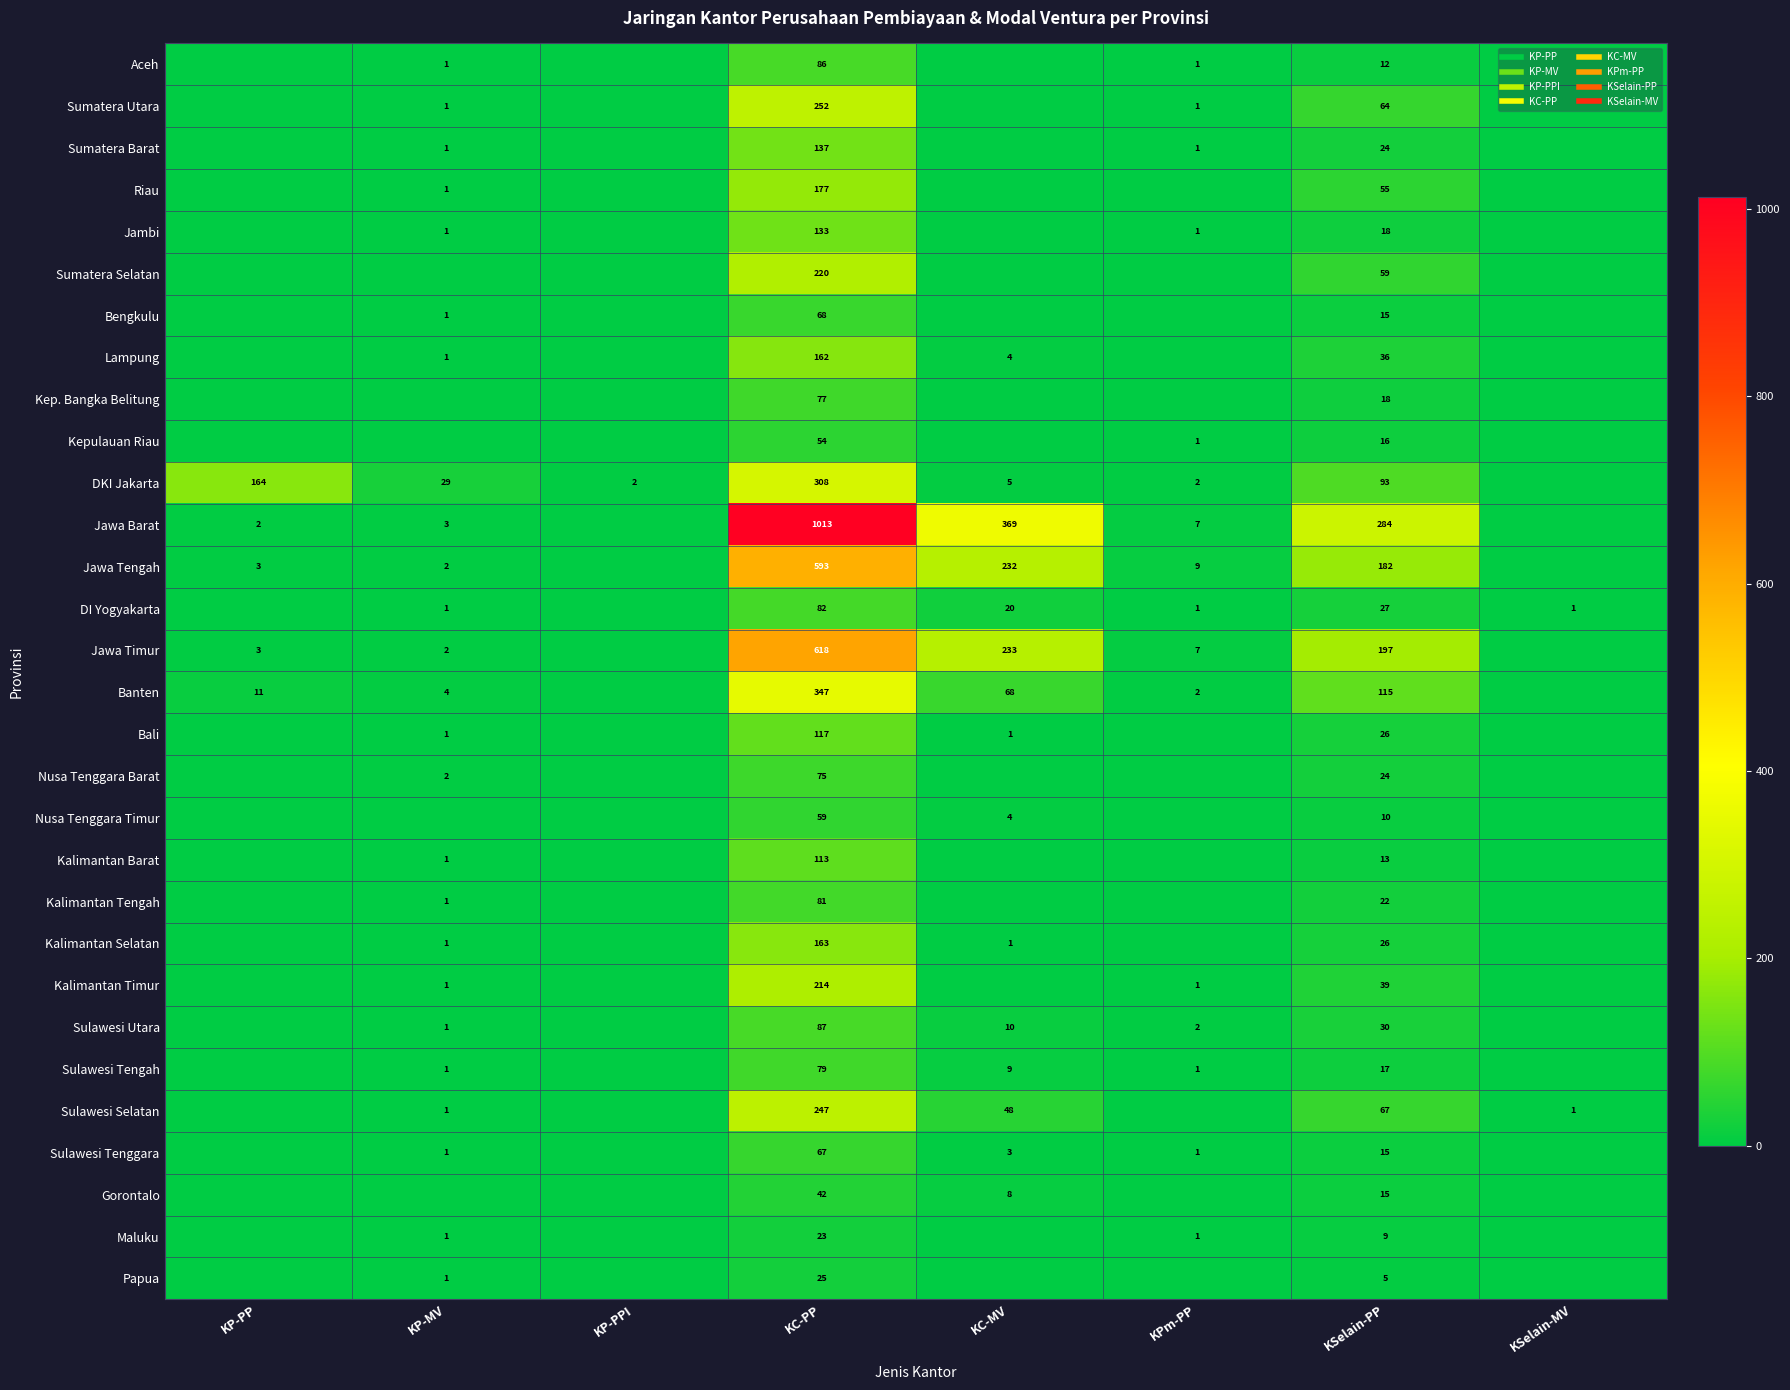

Is the value of Kalimantan Tengah at KP-MV greater than the value of Sumatera Utara at KSelain-MV?

Yes